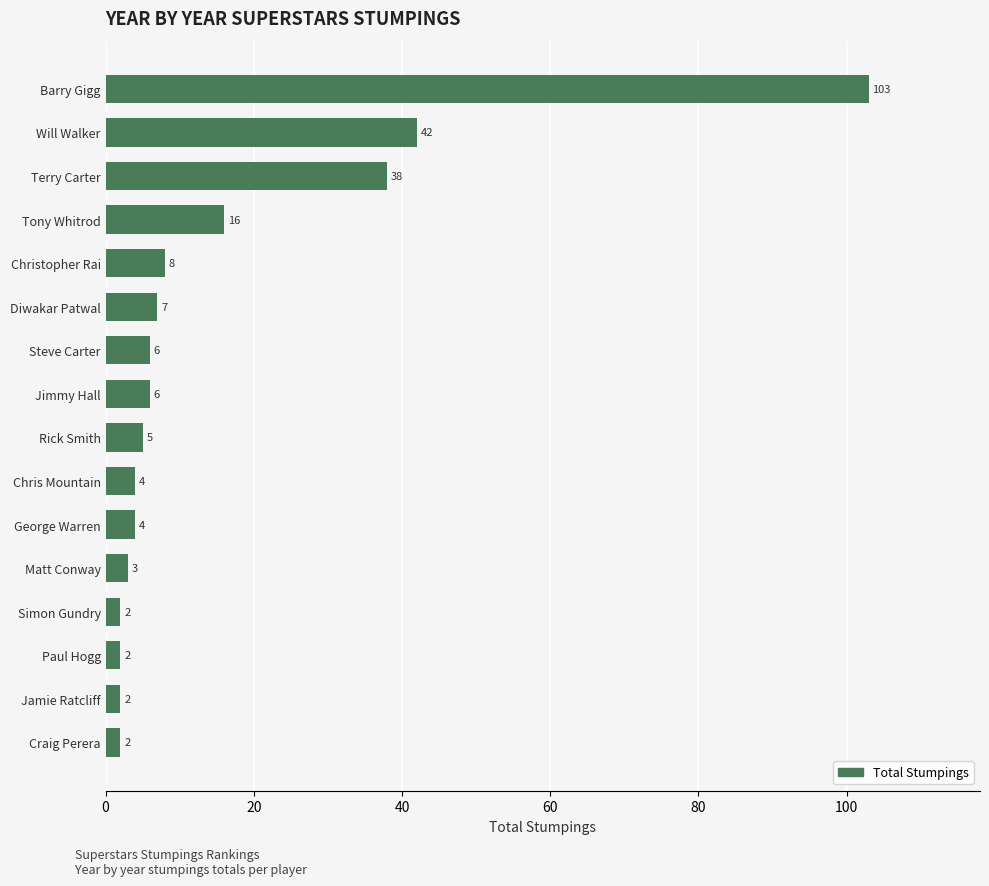

What is the change in value from Barry Gigg to Craig Perera?

-101